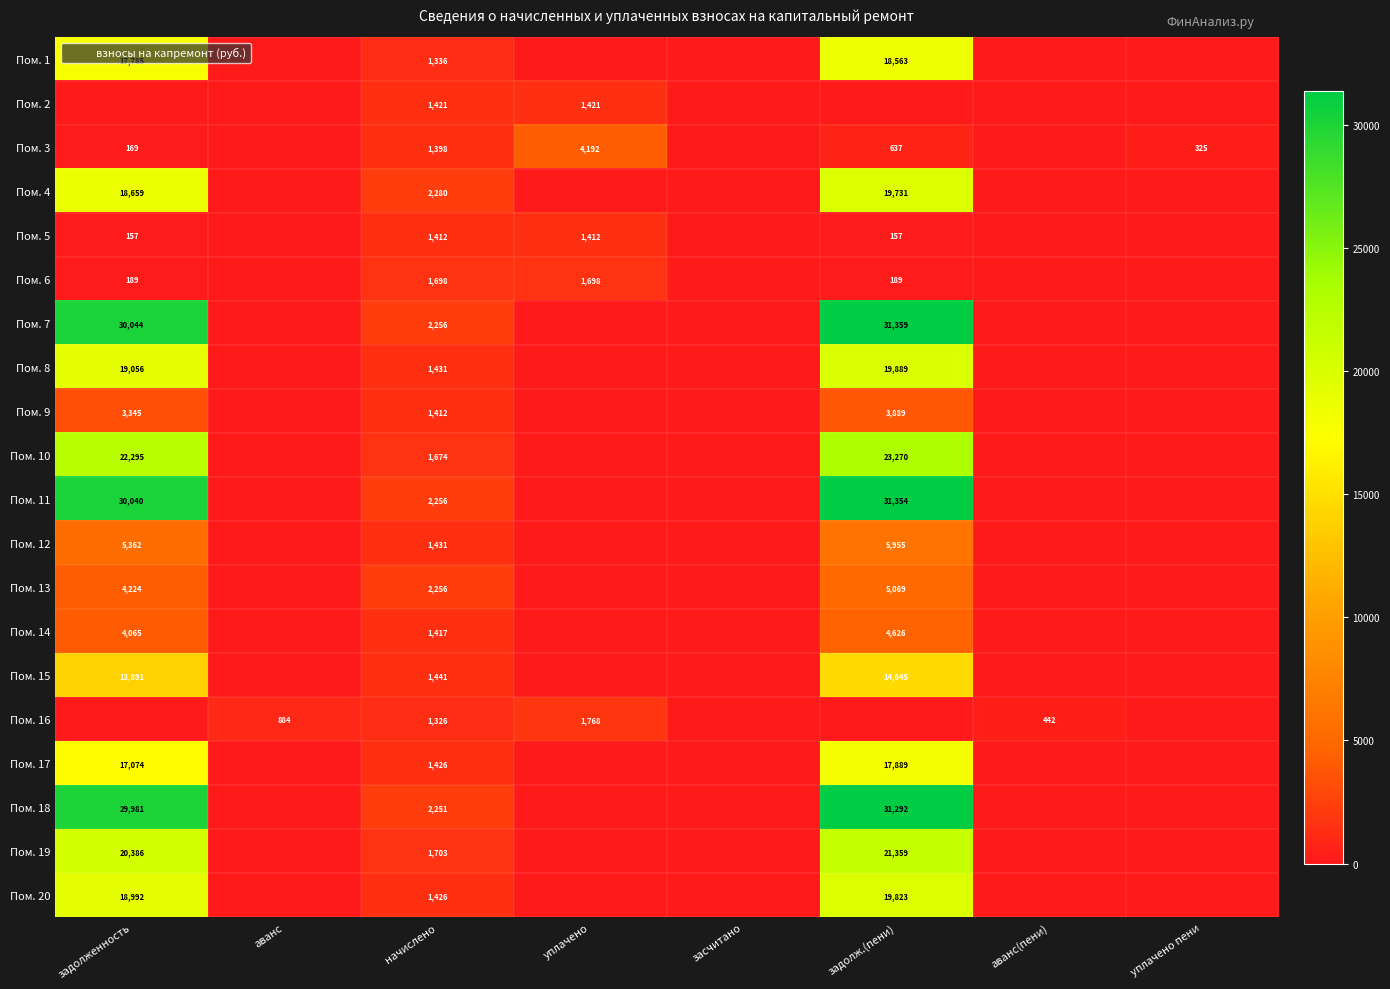

The value of Пом. 9 at засчитано is 2333.6. True or false?

False